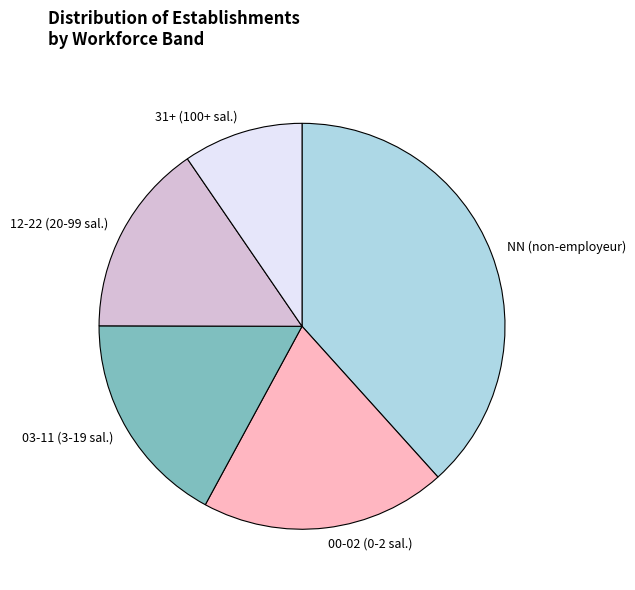

Which category has the biggest portion of the pie?

NN (non-employeur)